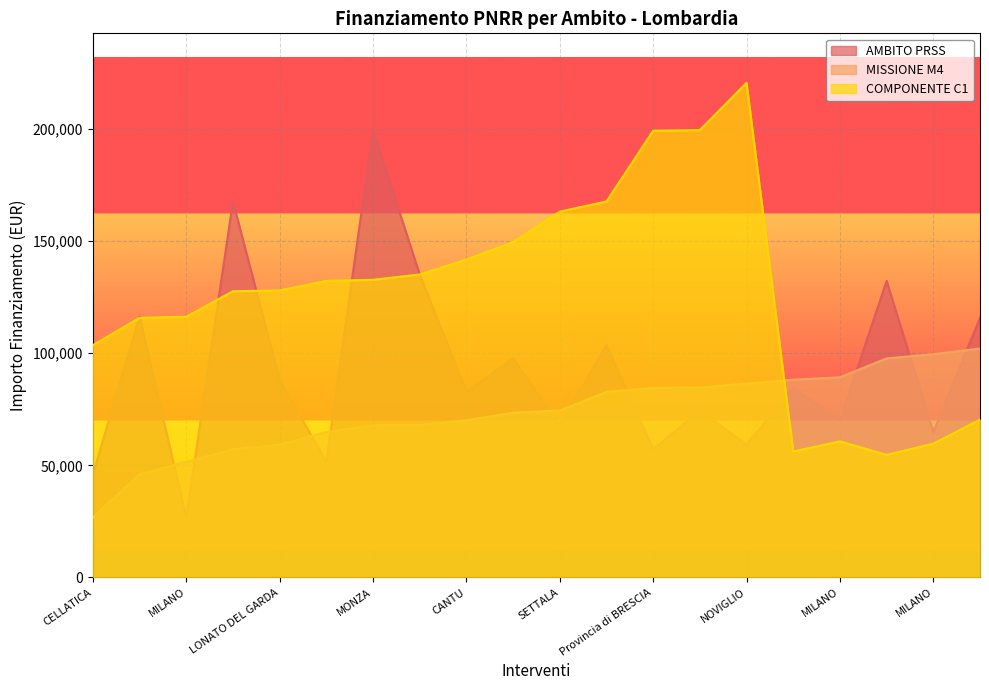

What is the lowest value of the AMBITO PRSS series?

26730.0